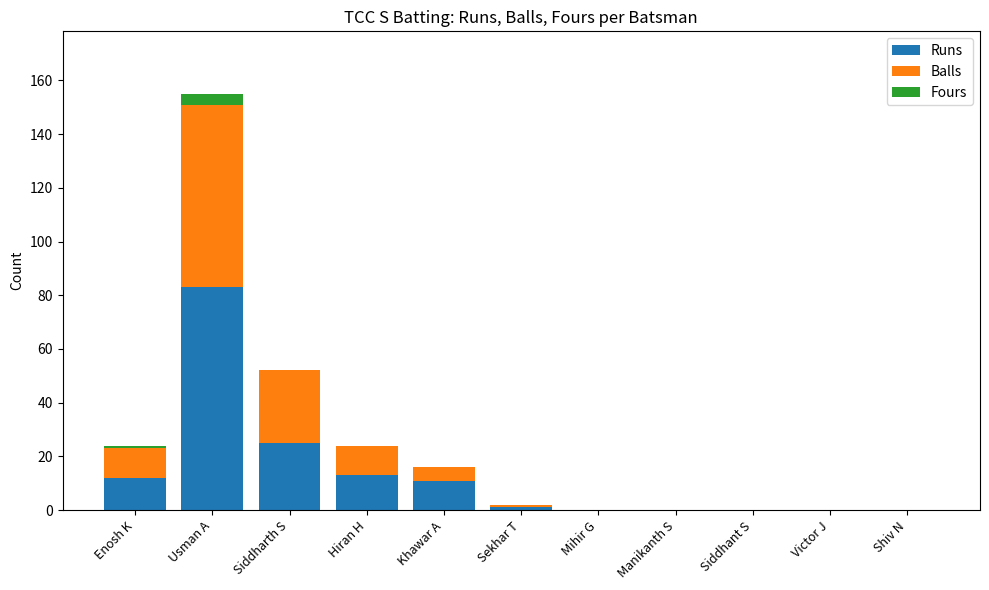

The value of Runs at Shiv N is 32. True or false?

False